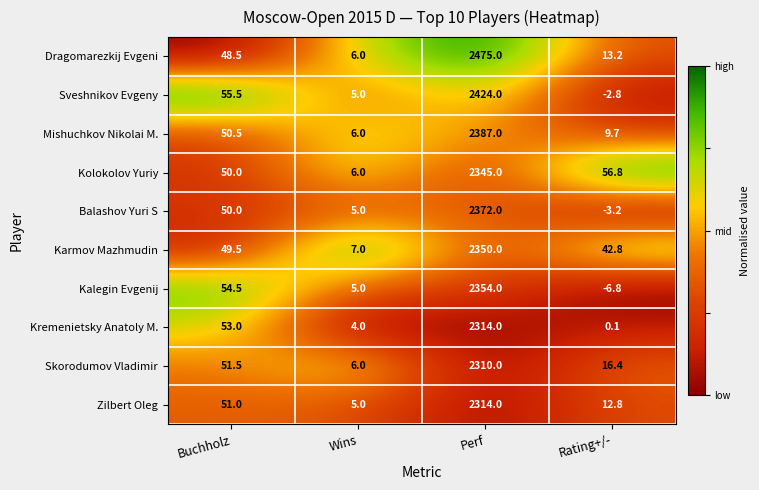

The value of Kolokolov Yuriy at Perf is 3939.1. True or false?

False